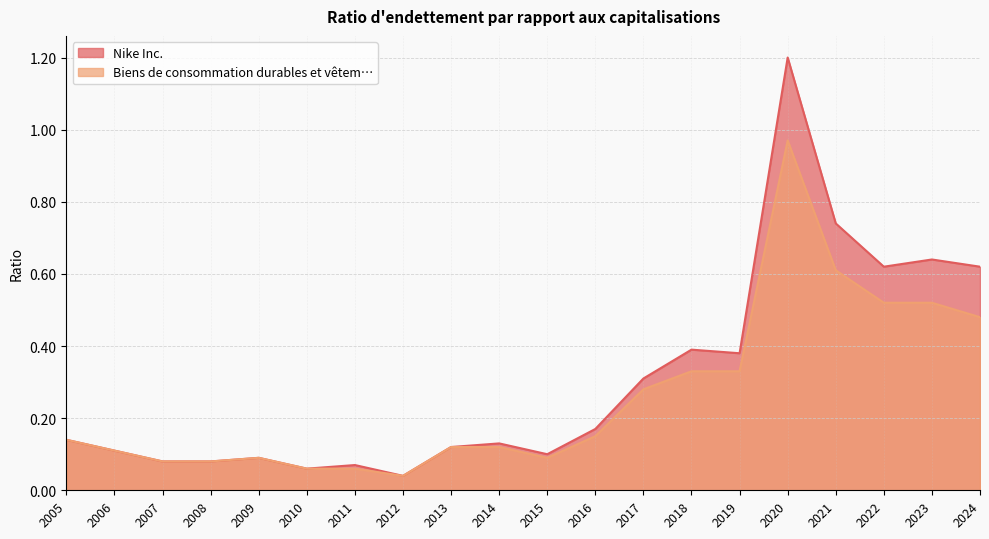

List the series in order of their peak value, highest first.

Nike Inc., Biens de consommation durables et vêtem…